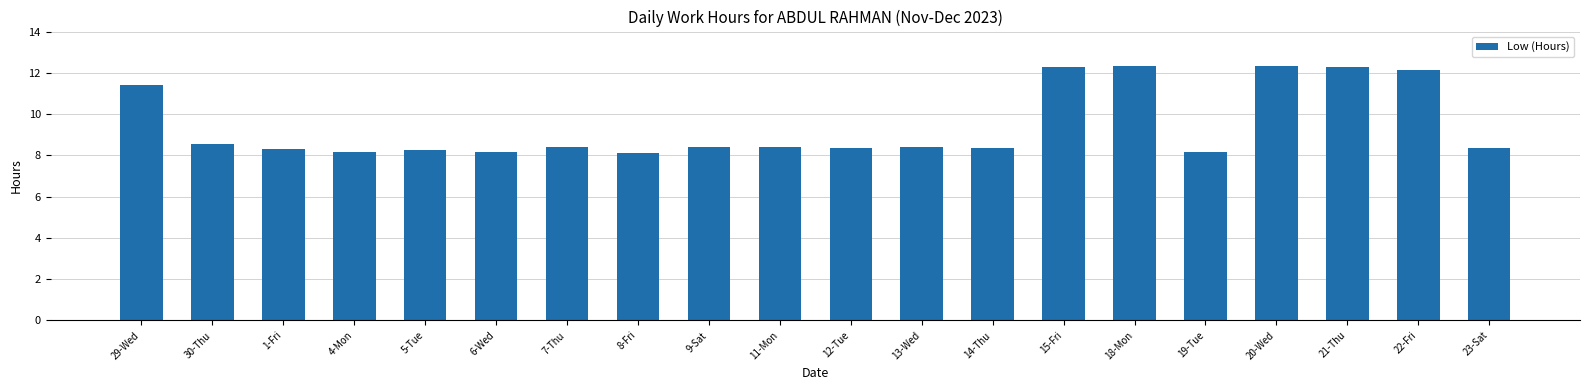

What is the label of the 16th bar from the left?

19-Tue